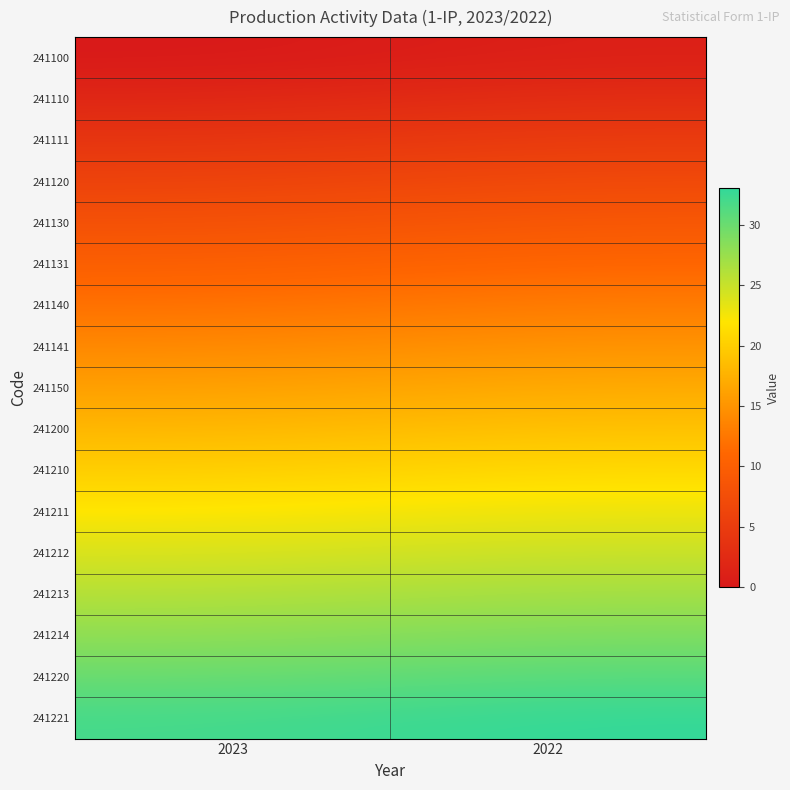

Reading left to right, transcribe all the data shown in this chart.

241100: 2023=0	2022=1
241110: 2023=2	2022=3
241111: 2023=4	2022=5
241120: 2023=6	2022=7
241130: 2023=8	2022=9
241131: 2023=10	2022=11
241140: 2023=12	2022=13
241141: 2023=14	2022=15
241150: 2023=16	2022=17
241200: 2023=18	2022=19
241210: 2023=20	2022=21
241211: 2023=22	2022=23
241212: 2023=24	2022=25
241213: 2023=26	2022=27
241214: 2023=28	2022=29
241220: 2023=30	2022=31
241221: 2023=32	2022=33